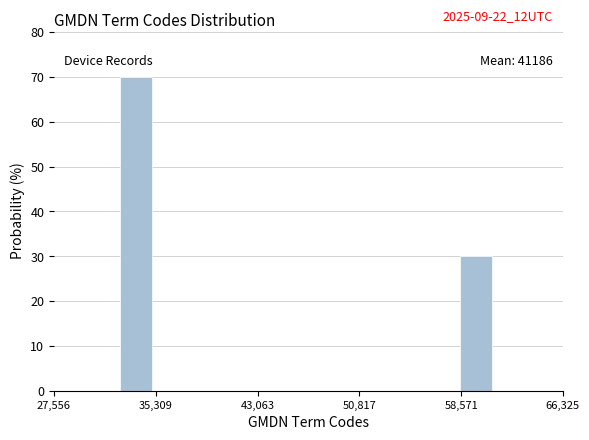

Around what value on the x-axis is the tallest bar? Give the approximate position of its centre, as read against the axis.

34000